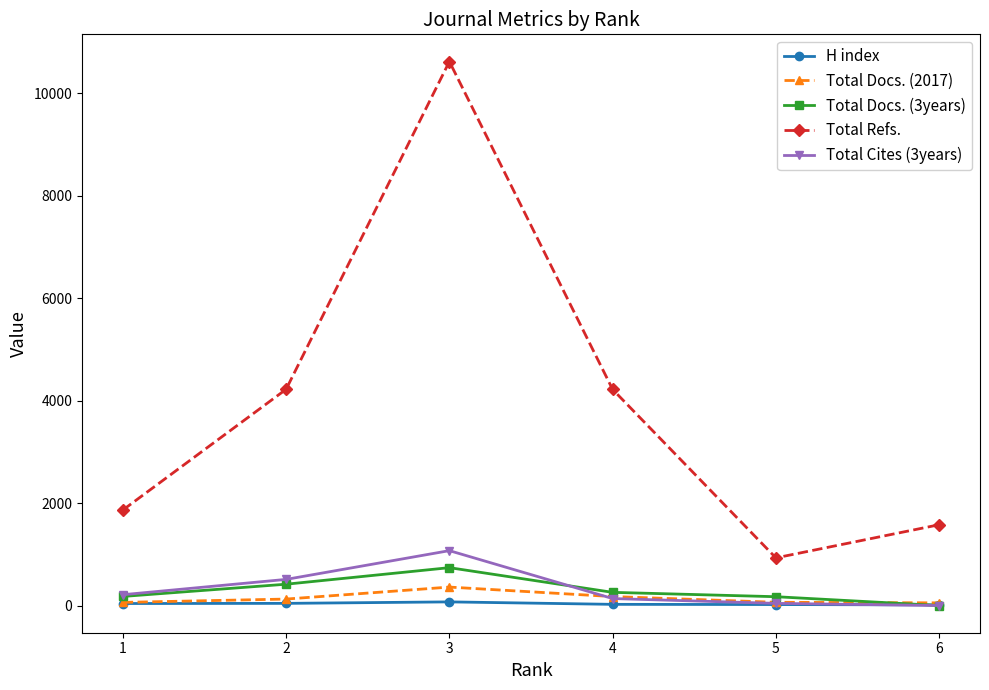

Is the value of Total Refs. at 2 greater than the value of Total Docs. (3years) at 2?

Yes